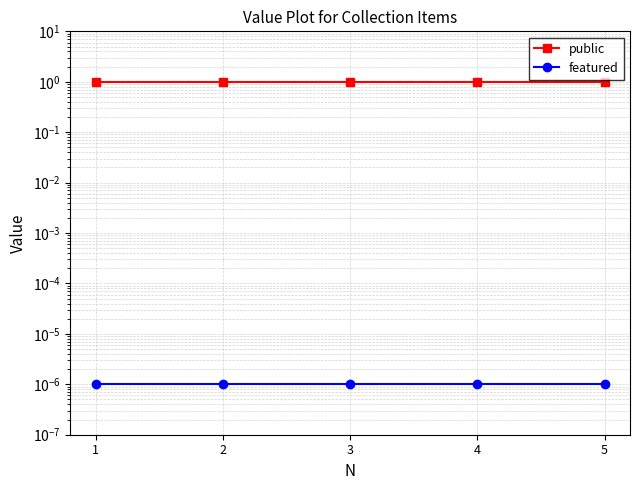

The value of featured at 2 is 0.0. True or false?

False